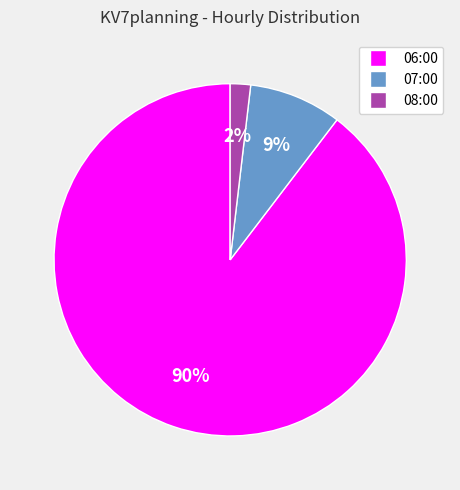

To the nearest percent, what portion does 07:00 represent?

9%